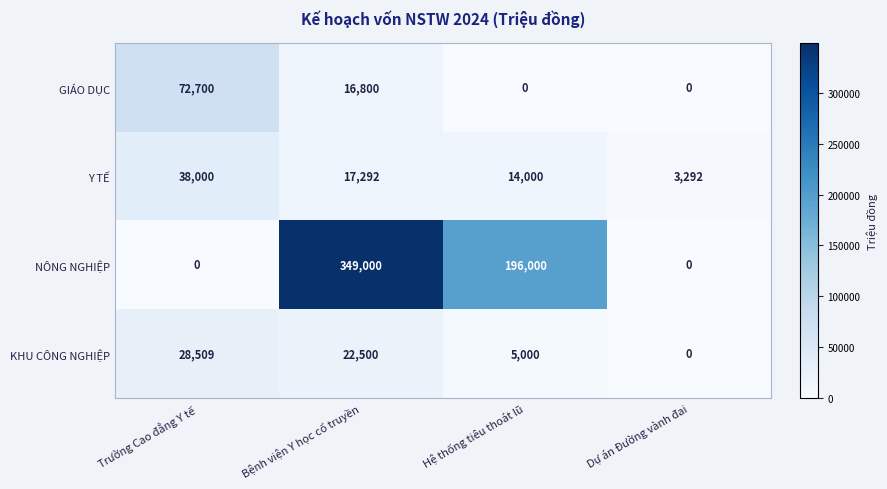

At Hệ thống tiêu thoát lũ, list the series in order from largest to smallest.

NÔNG NGHIỆP, Y TẾ, KHU CÔNG NGHIỆP, GIÁO DỤC